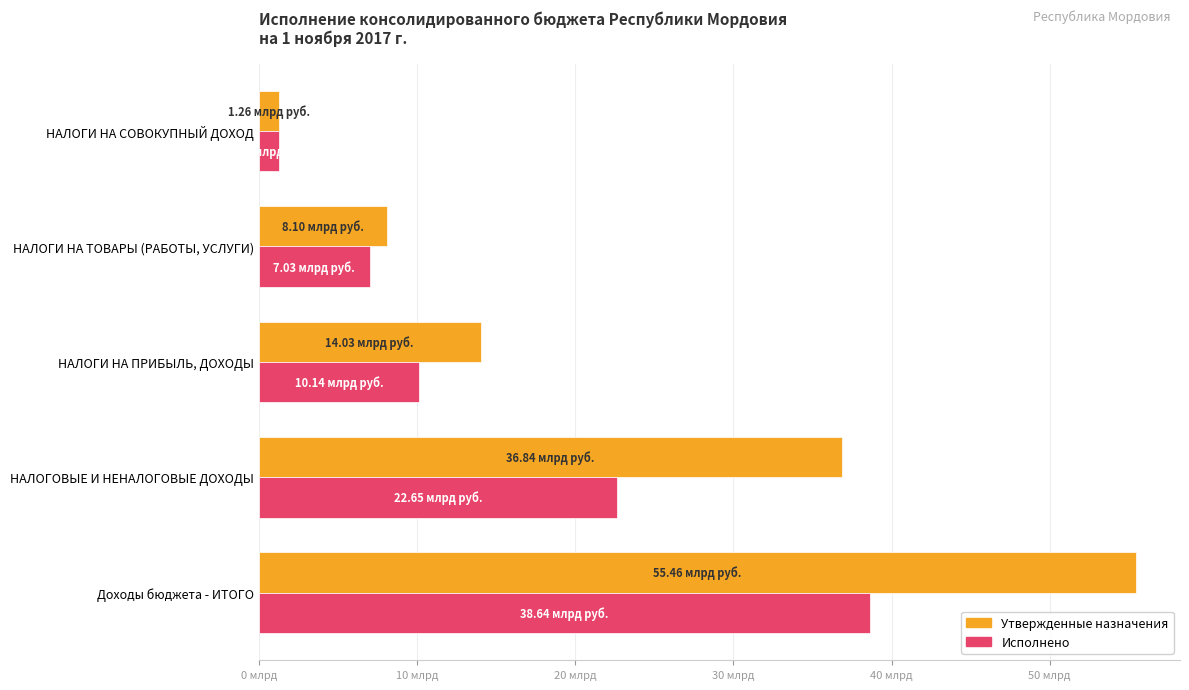

List the series in order of their peak value, lowest first.

Исполнено, Утвержденные назначения